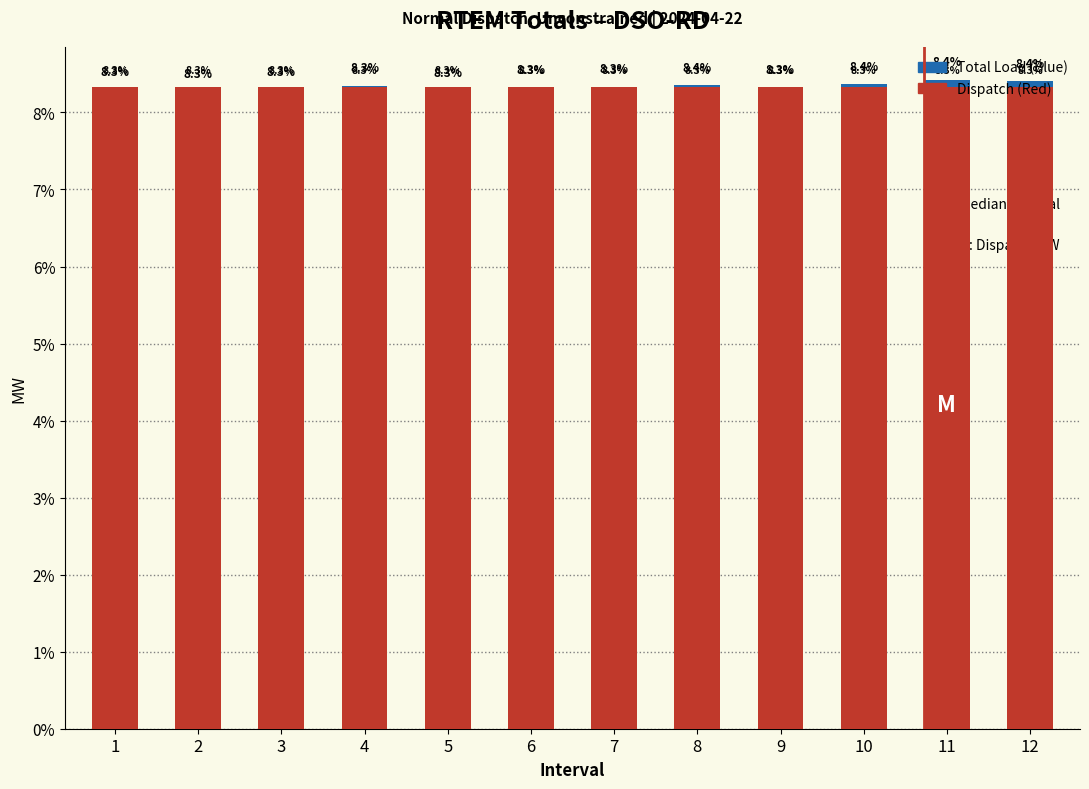

At which label does Dispatch reach its peak?

1